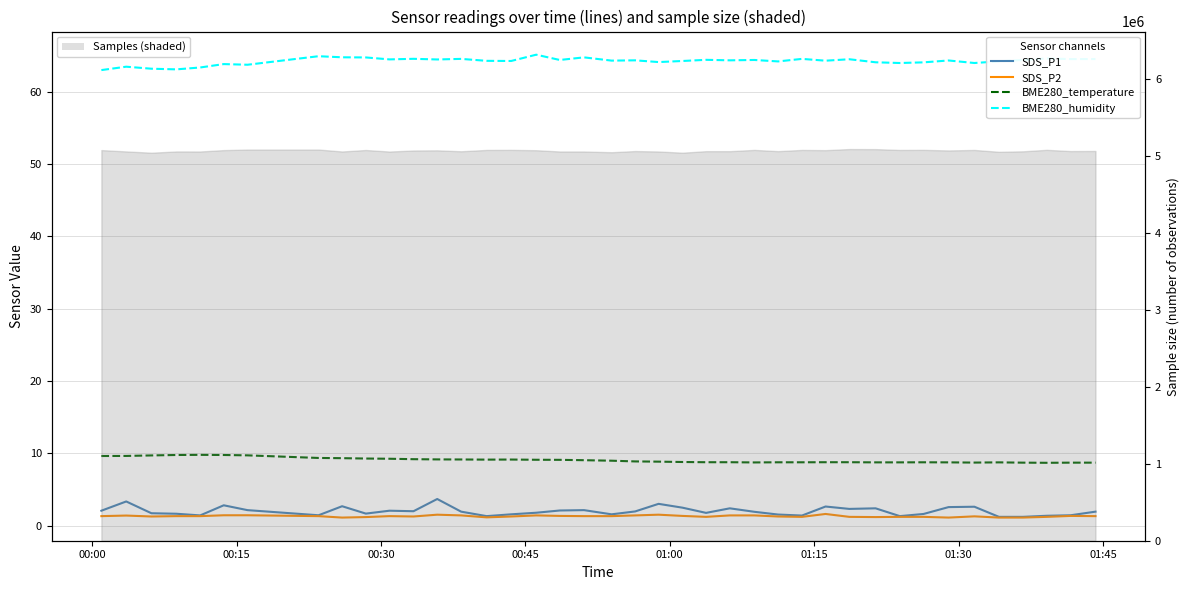

Rank the series by their maximum value, from highest to lowest.

BME280_humidity, BME280_temperature, SDS_P1, SDS_P2